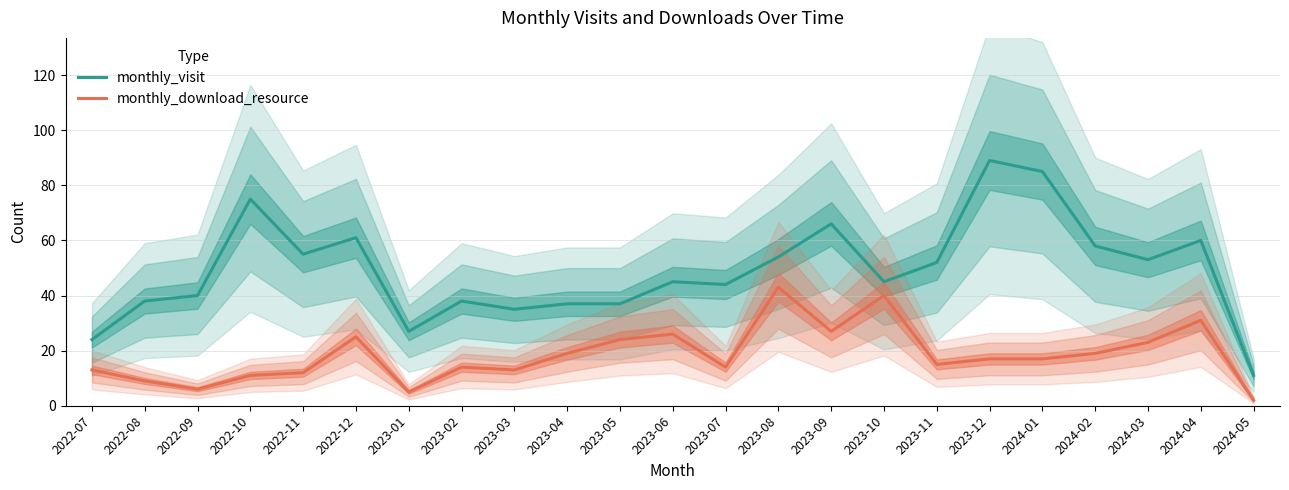

Between 2022-09 and 2022-11, which series saw the biggest shift?

monthly_visit